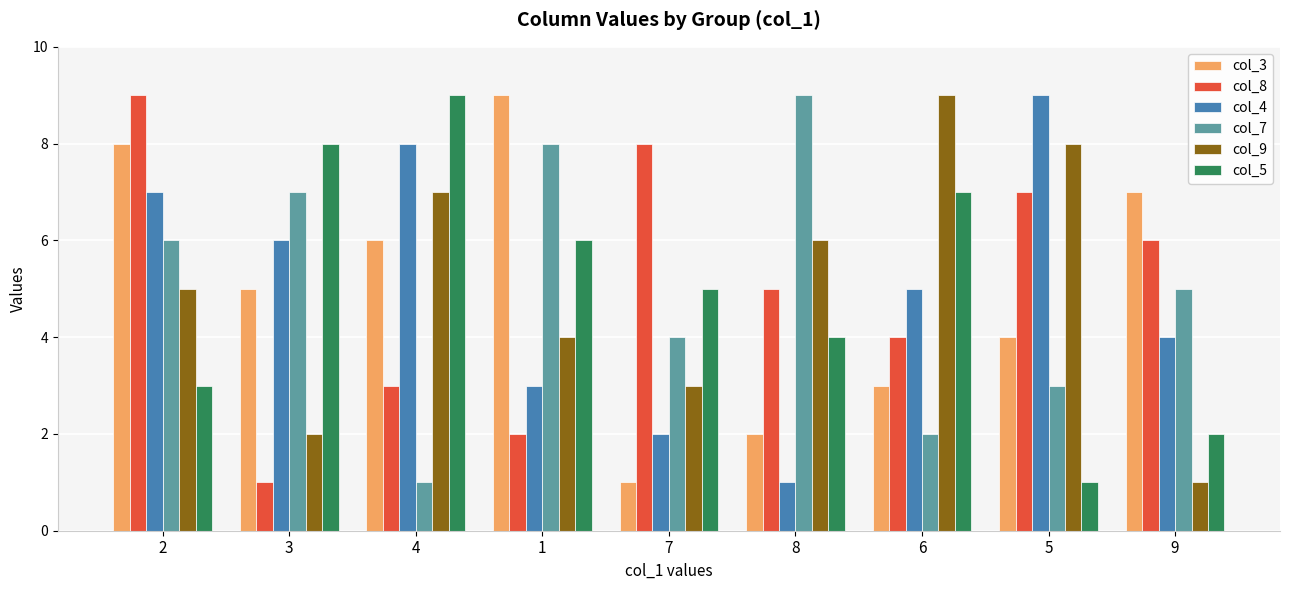

Reading right to left, list all the values displayed in this chart.

col_3: 9=7	5=4	6=3	8=2	7=1	1=9	4=6	3=5	2=8
col_8: 9=6	5=7	6=4	8=5	7=8	1=2	4=3	3=1	2=9
col_4: 9=4	5=9	6=5	8=1	7=2	1=3	4=8	3=6	2=7
col_7: 9=5	5=3	6=2	8=9	7=4	1=8	4=1	3=7	2=6
col_9: 9=1	5=8	6=9	8=6	7=3	1=4	4=7	3=2	2=5
col_5: 9=2	5=1	6=7	8=4	7=5	1=6	4=9	3=8	2=3